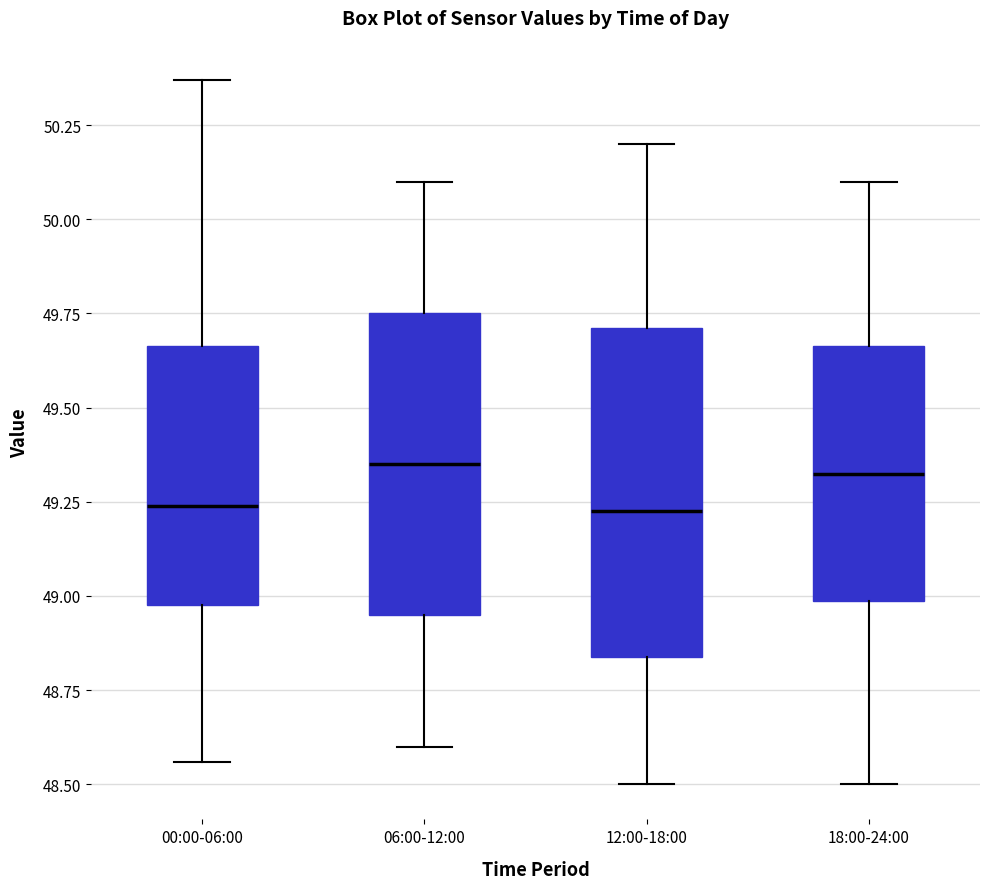

Where does the median line of the box for 00:00-06:00 sit on the y-axis? The values are not printed on the chart, so give them approximately, as read against the axis.

49.25